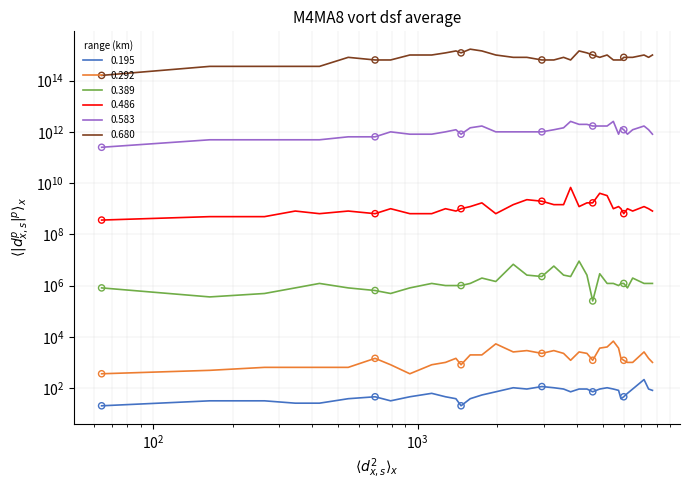

Is the value of 0.195 at 2009/09/07 01:40 greater than the value of 0.583 at 2009/09/07 01:40?

No